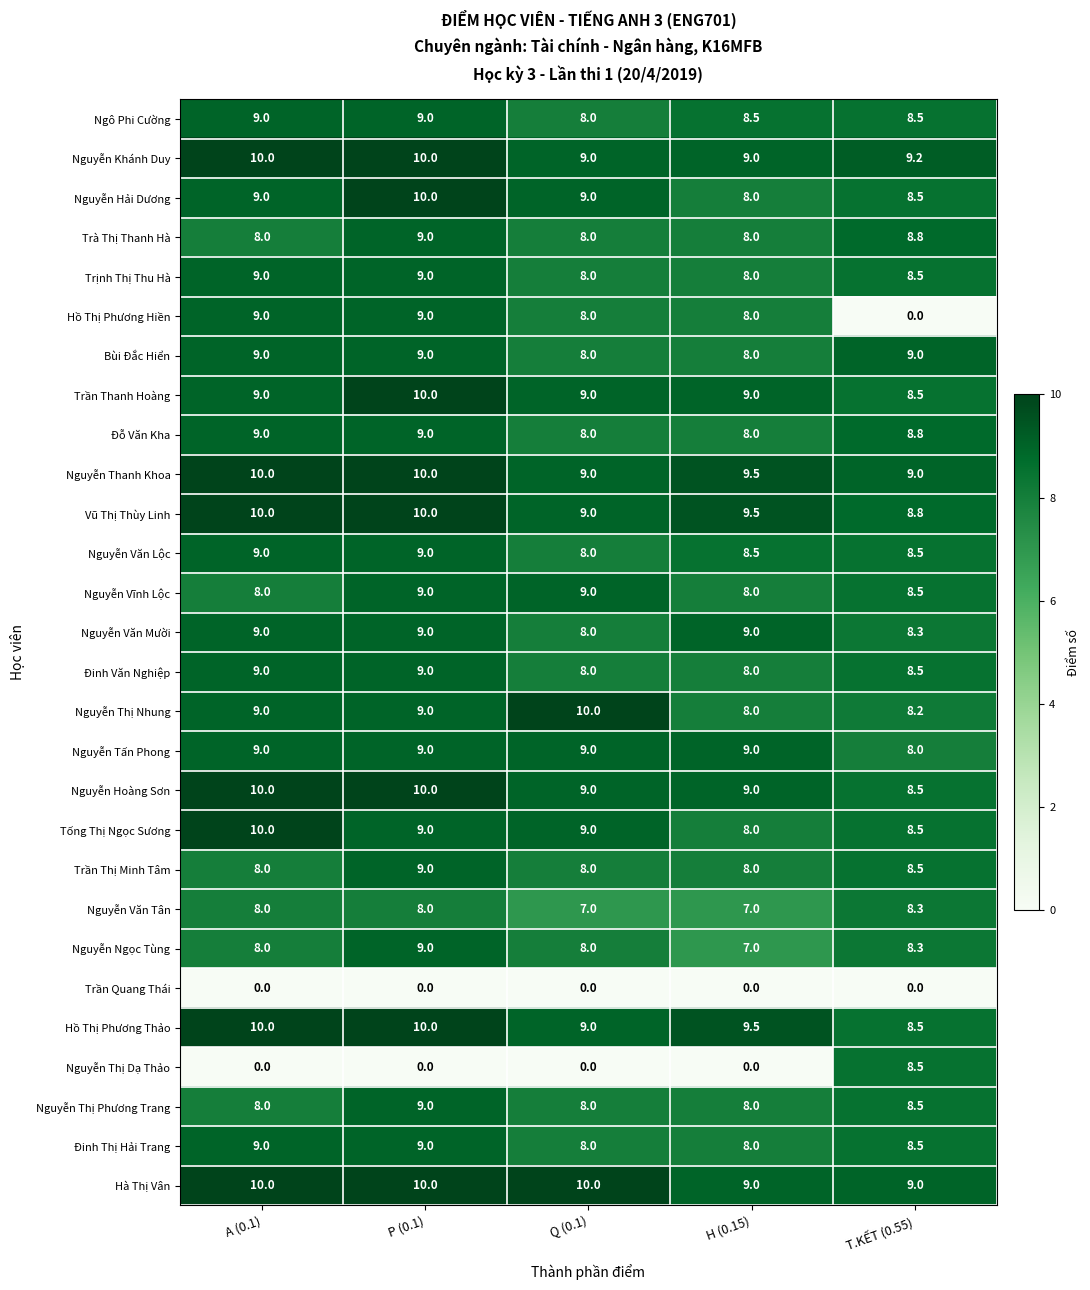

Which series has the largest total across all categories?

Hà Thị Vân